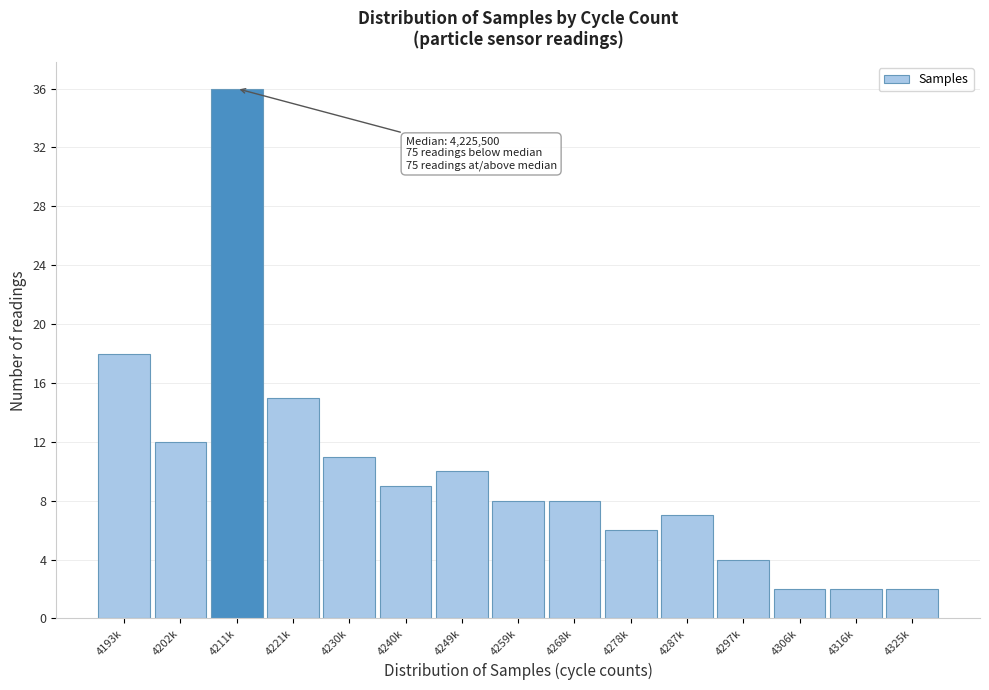

Reading left to right, extract all data points from this chart.

4193k=18	4202k=12	4211k=36	4221k=15	4230k=11	4240k=9	4249k=10	4259k=8	4268k=8	4278k=6	4287k=7	4297k=4	4306k=2	4316k=2	4325k=2